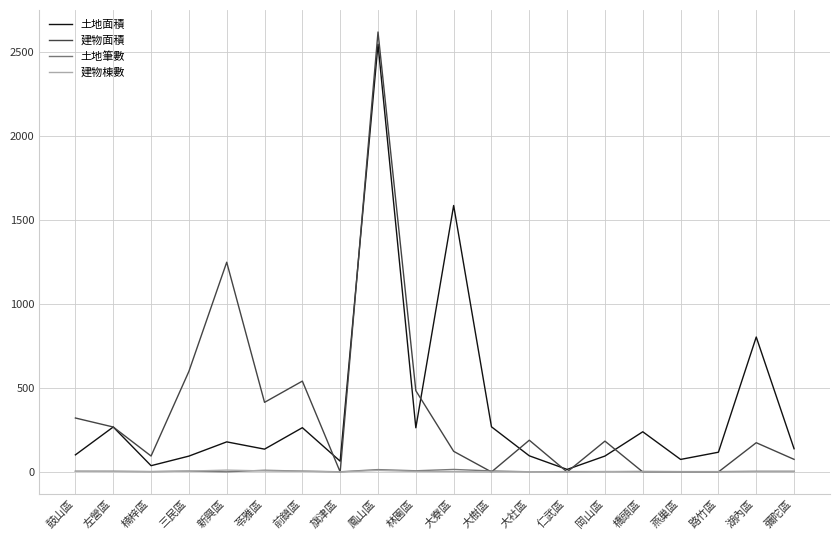

At which label does 建物面積 reach its peak?

鳳山區